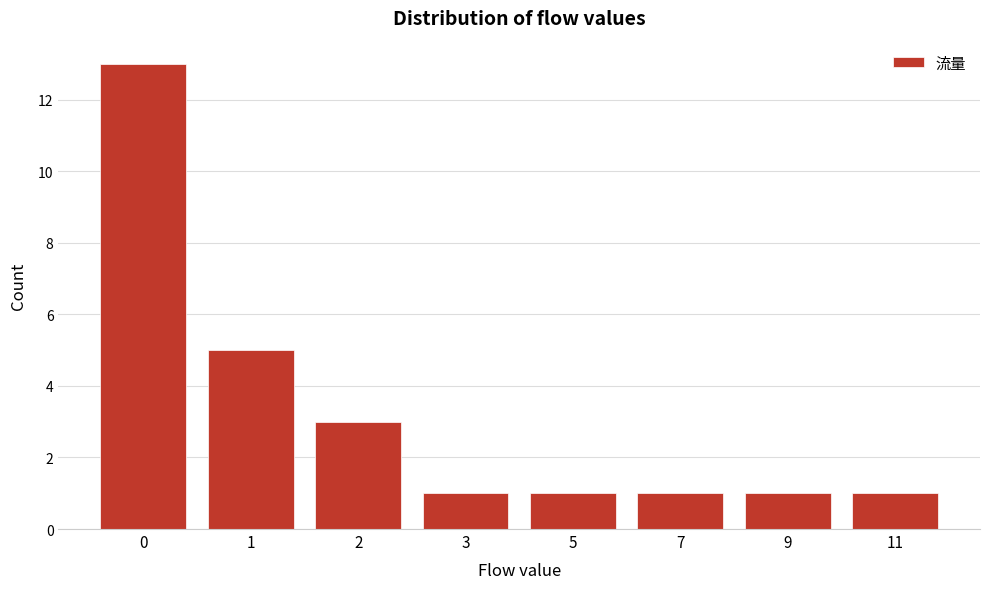

Reading left to right, transcribe all the data shown in this chart.

13	5	3	1	1	1	1	1